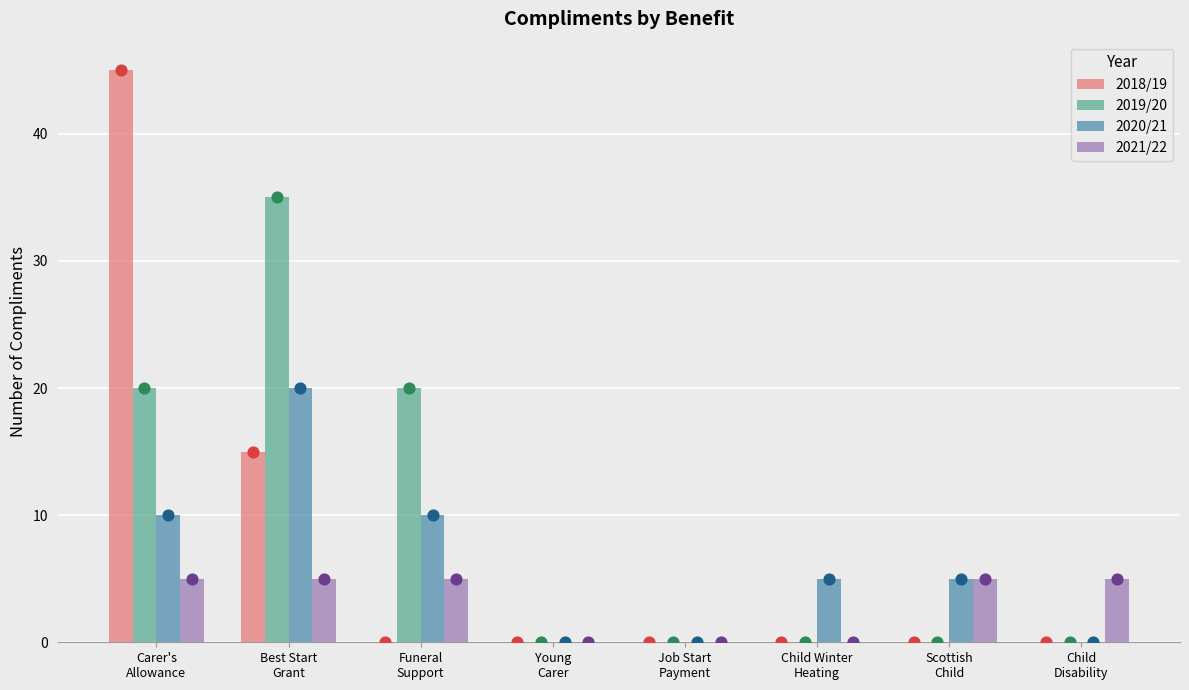

Which series contains the highest Y value?

2018/19